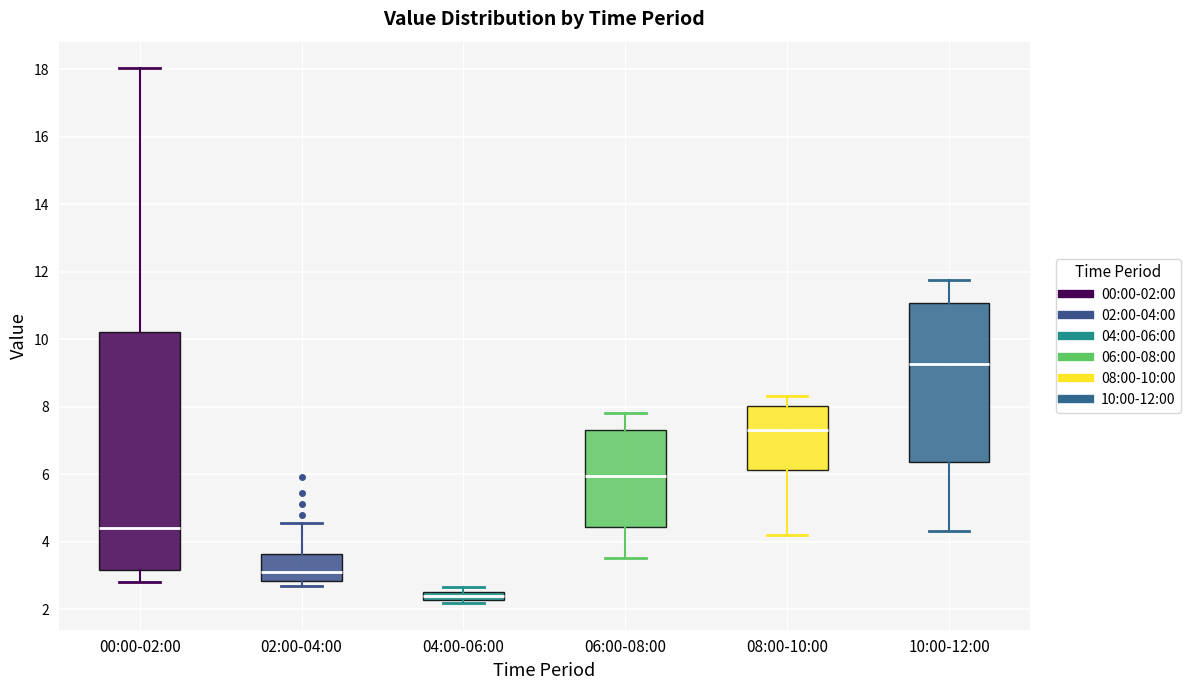

Where is the upper edge of the box for 04:00-06:00 on the y-axis? The values are not printed on the chart, so give them approximately, as read against the axis.

2.6